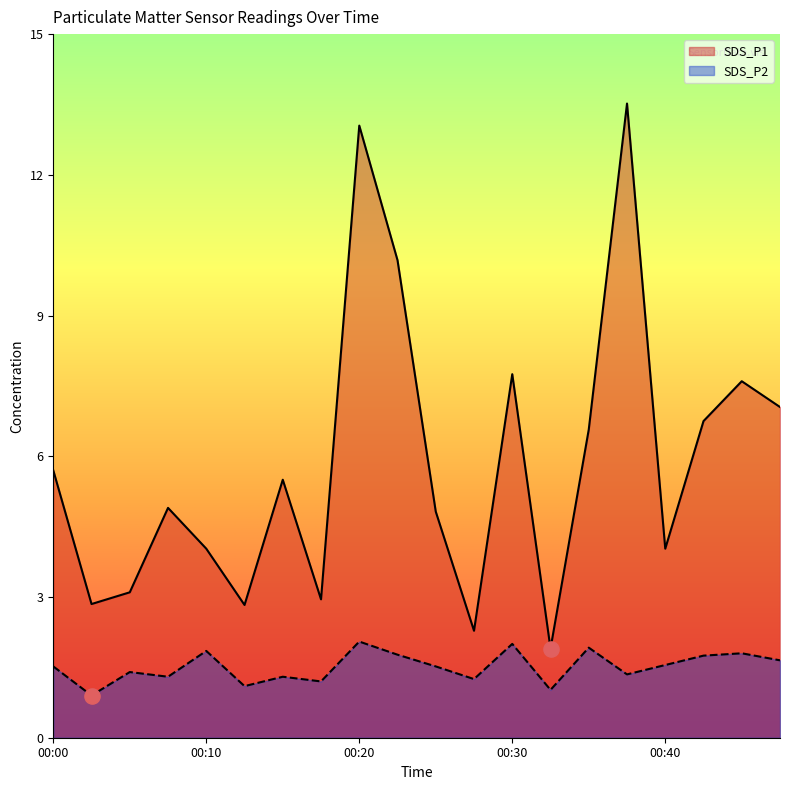

At how many categories does at least one series exceed 10?

3